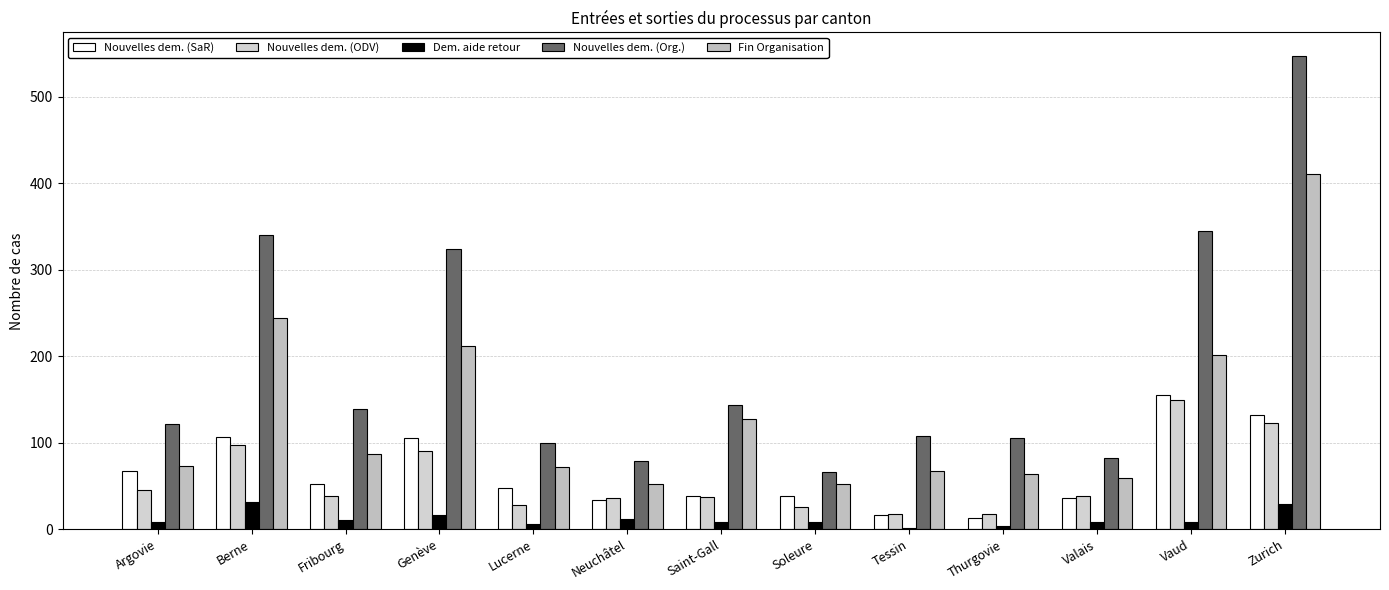

Where is Fin Organisation nearest to the value 231?

Berne